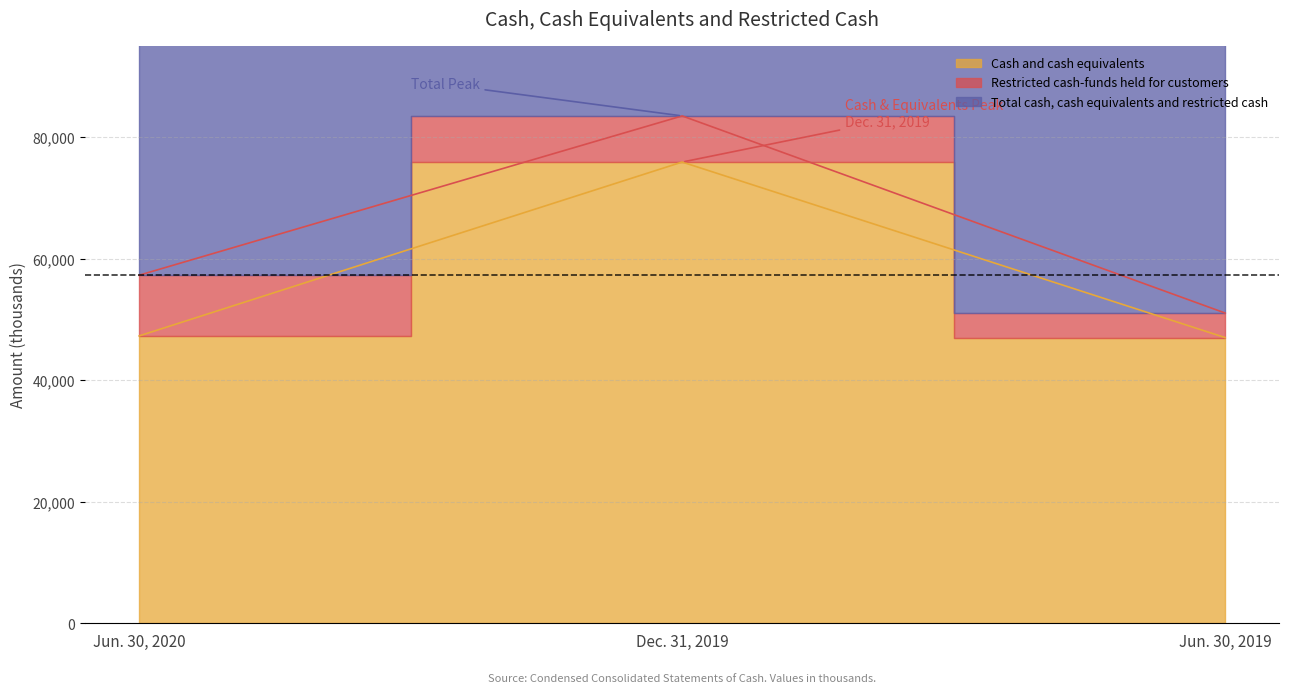

True or false: Cash and cash equivalents has a value of 29703 at Jun. 30, 2019.

False